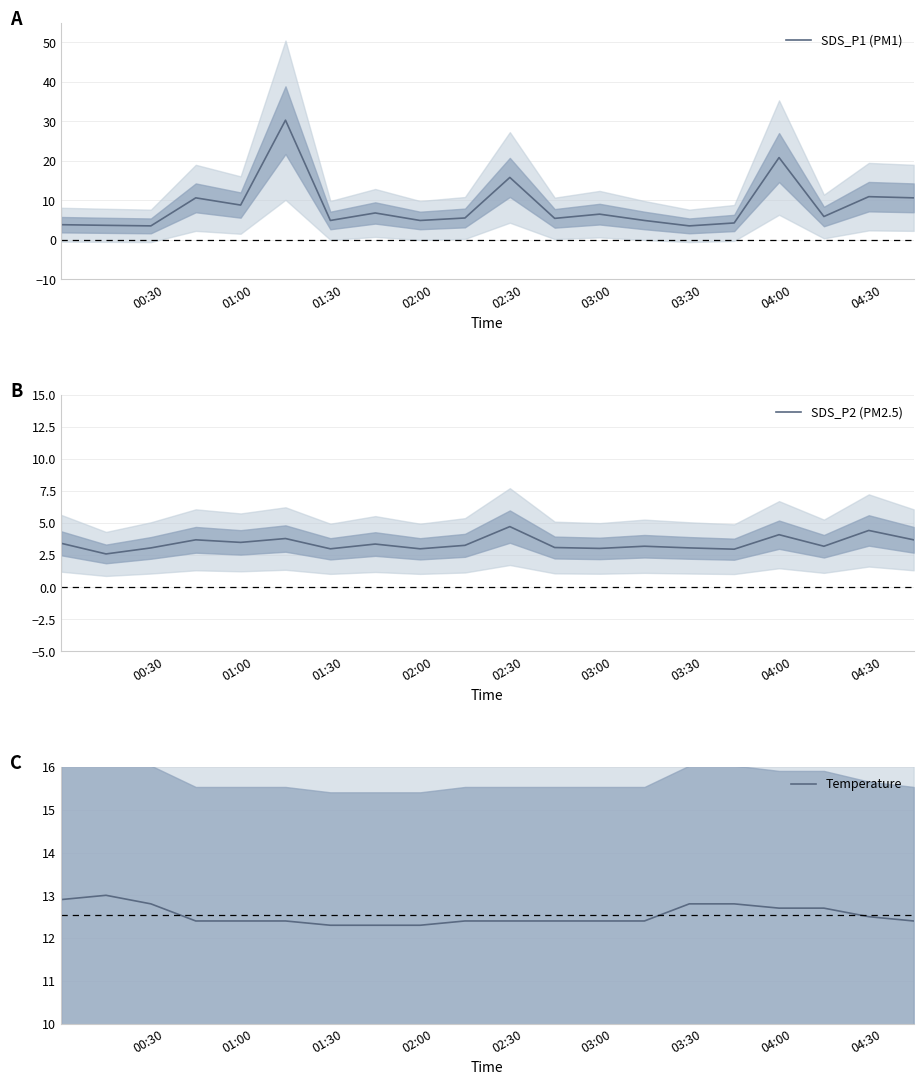

What is the minimum value for SDS_P1 (PM1)?

3.5